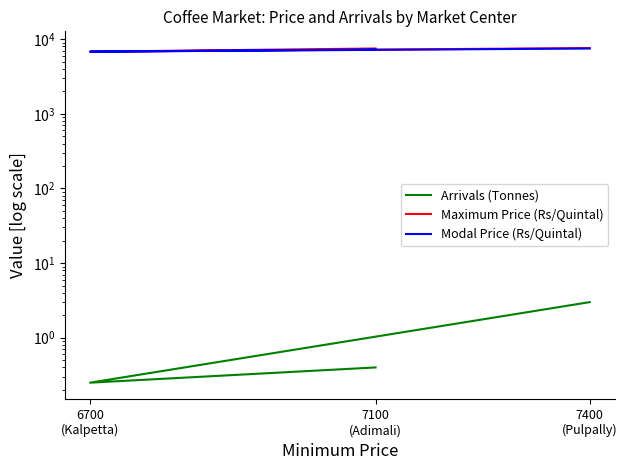

At which label does Maximum Price (Rs/Quintal) reach its minimum?

6700
(Kalpetta)